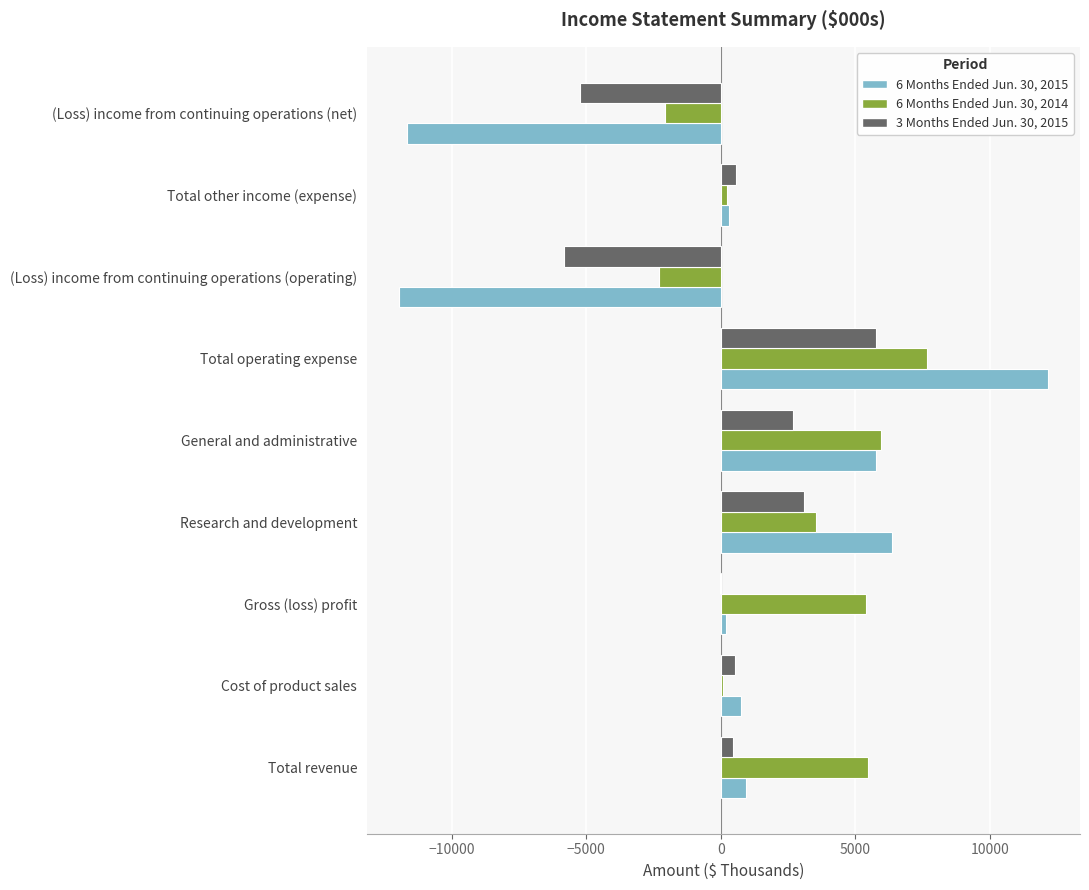

Which label corresponds to the largest value in the chart?

Total operating expense